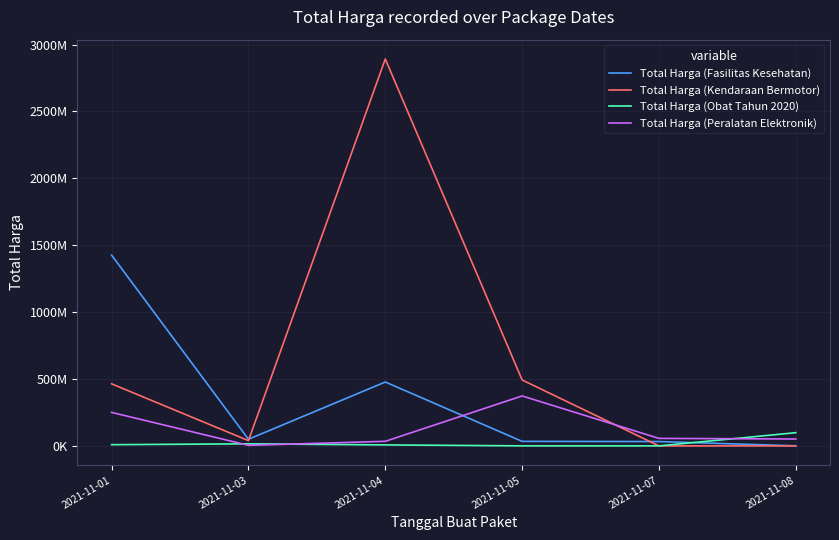

What is the lowest value of the Total Harga (Peralatan Elektronik) series?

4350000